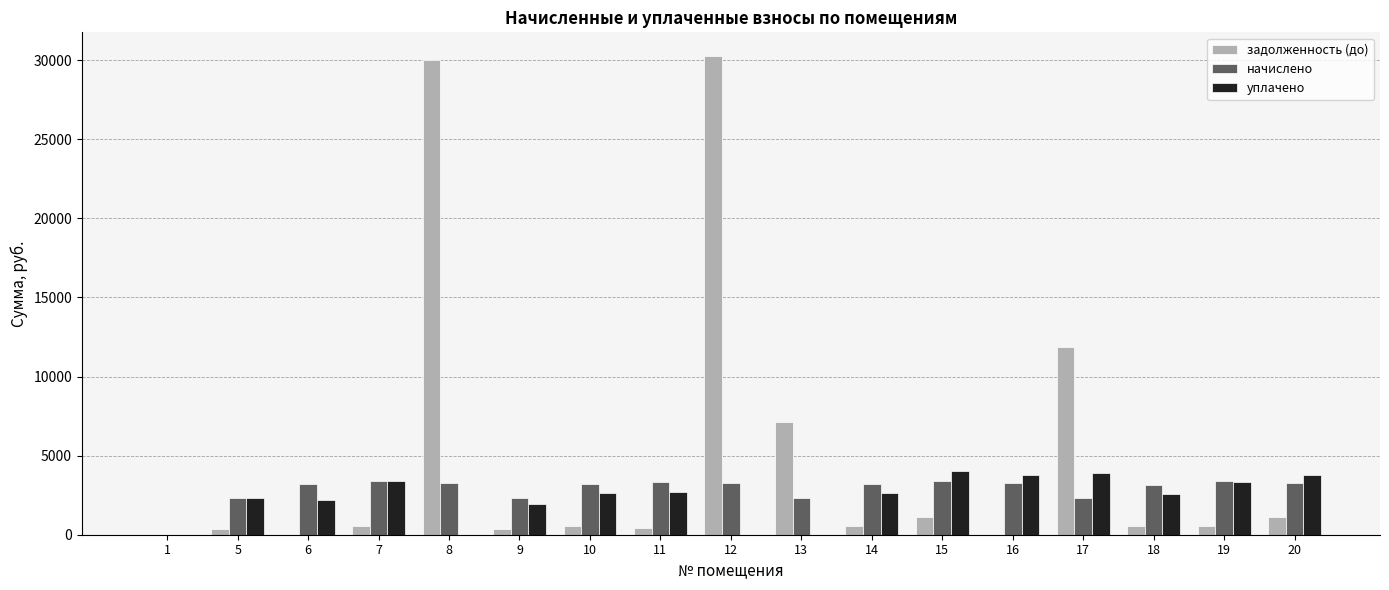

What is the greatest value displayed?

30242.0